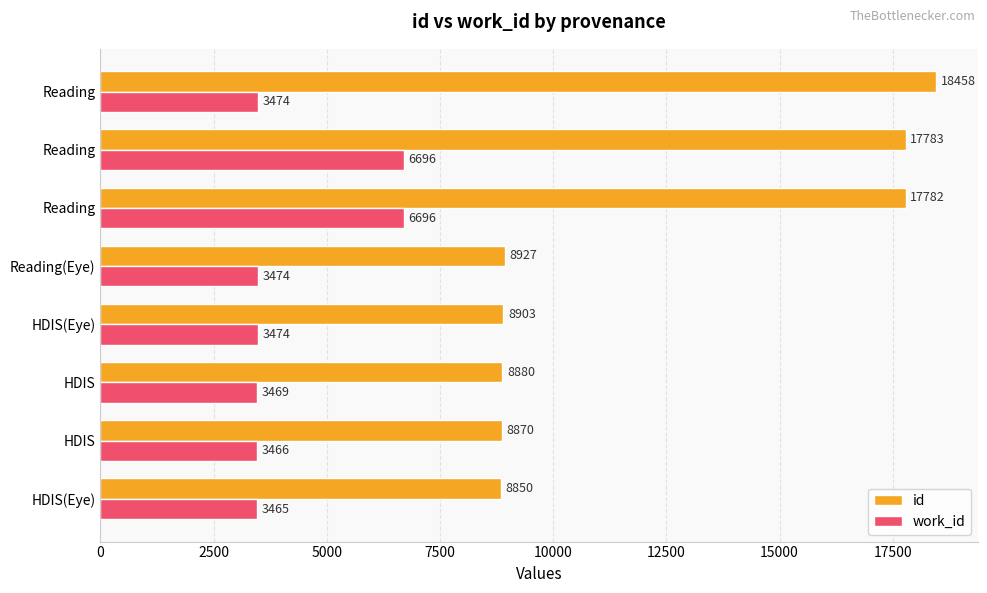

How many data points does each series have?

8